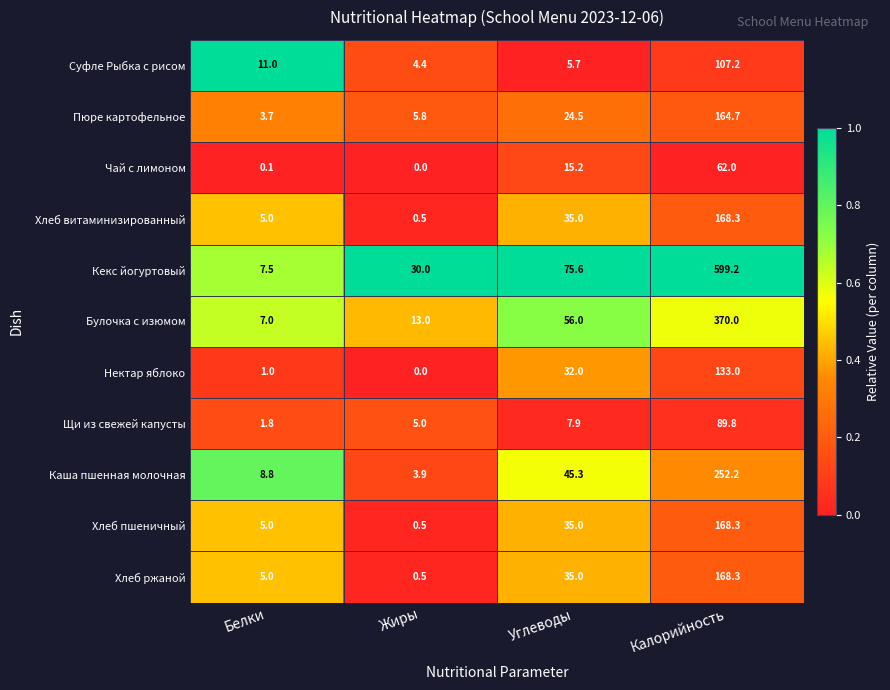

Which series has the largest total across all categories?

Кекс йогуртовый